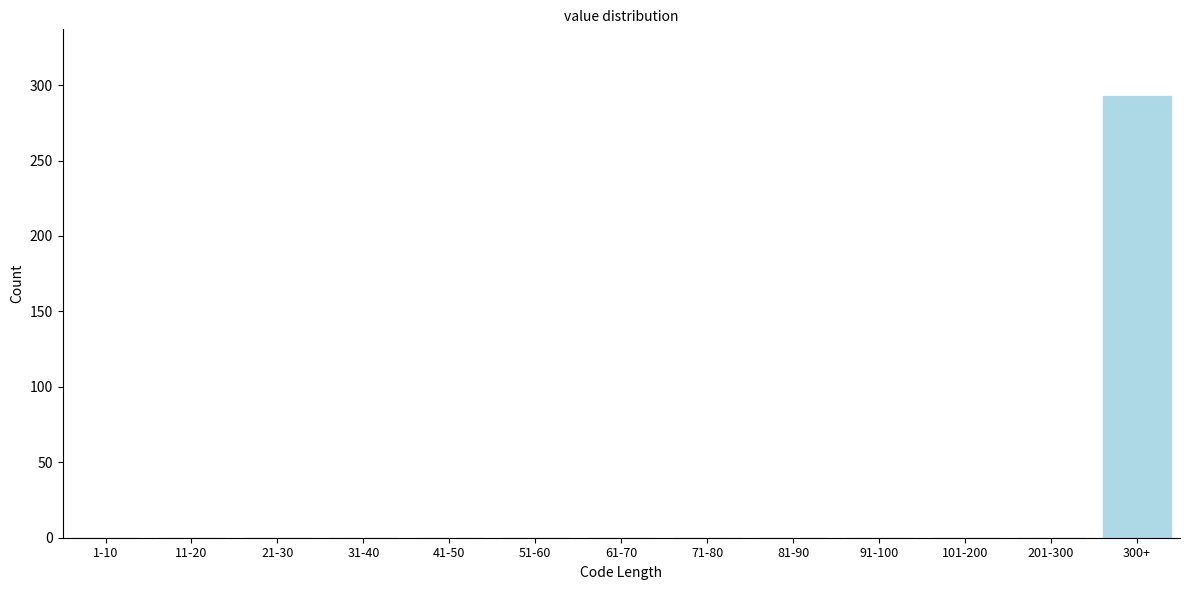

Reading left to right, extract all data points from this chart.

1-10=0	11-20=0	21-30=0	31-40=0	41-50=0	51-60=0	61-70=0	71-80=0	81-90=0	91-100=0	101-200=0	201-300=0	300+=293